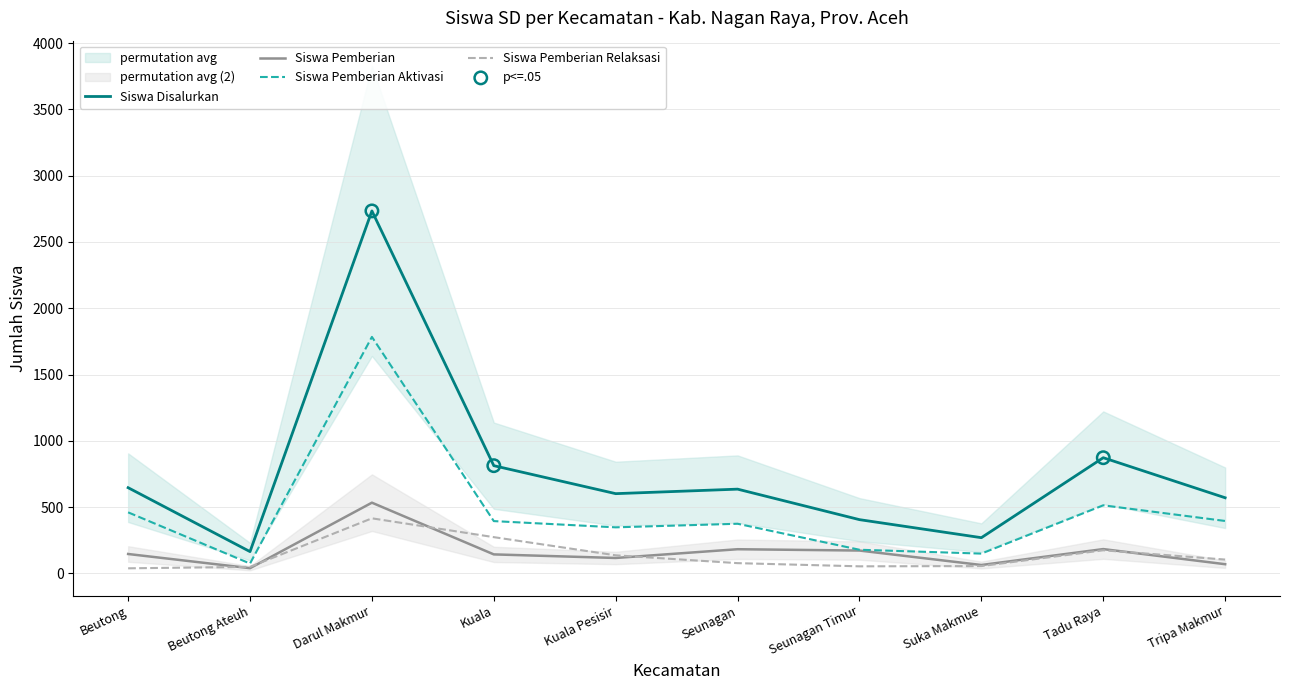

Which series contains the highest Y value?

Siswa Disalurkan